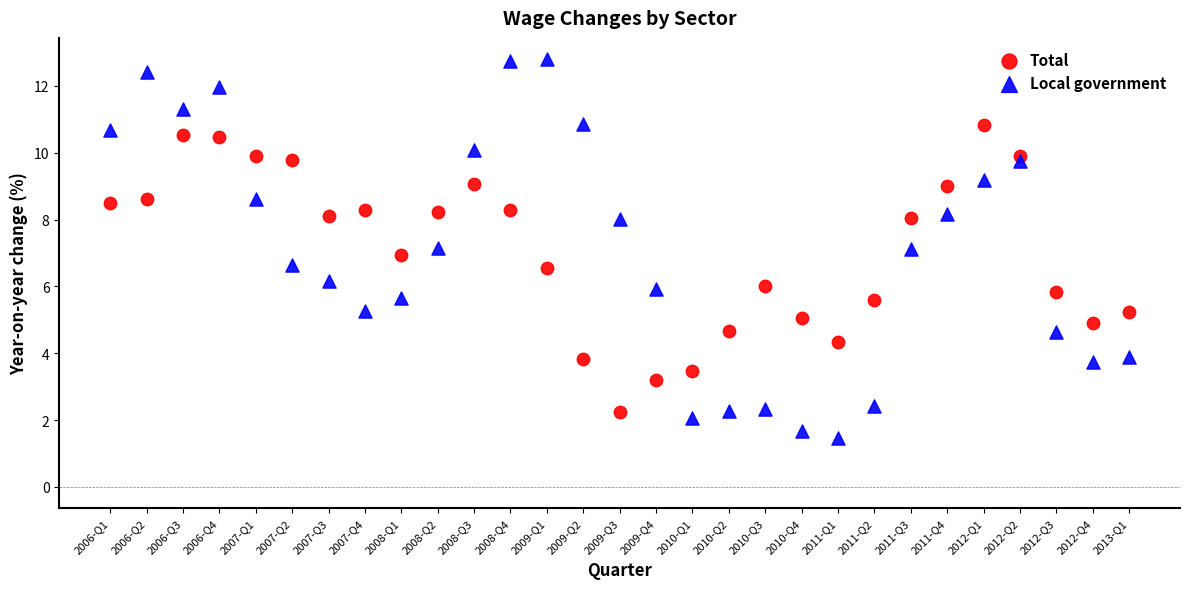

Across all data points, what is the range of Y values (max minus min)?

11.3